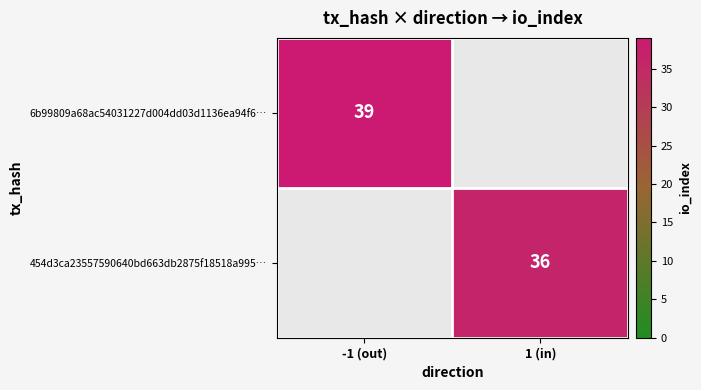

The value of 454d3ca23557590640bd663db2875f18518a995… at 1 (in) is 23. True or false?

False